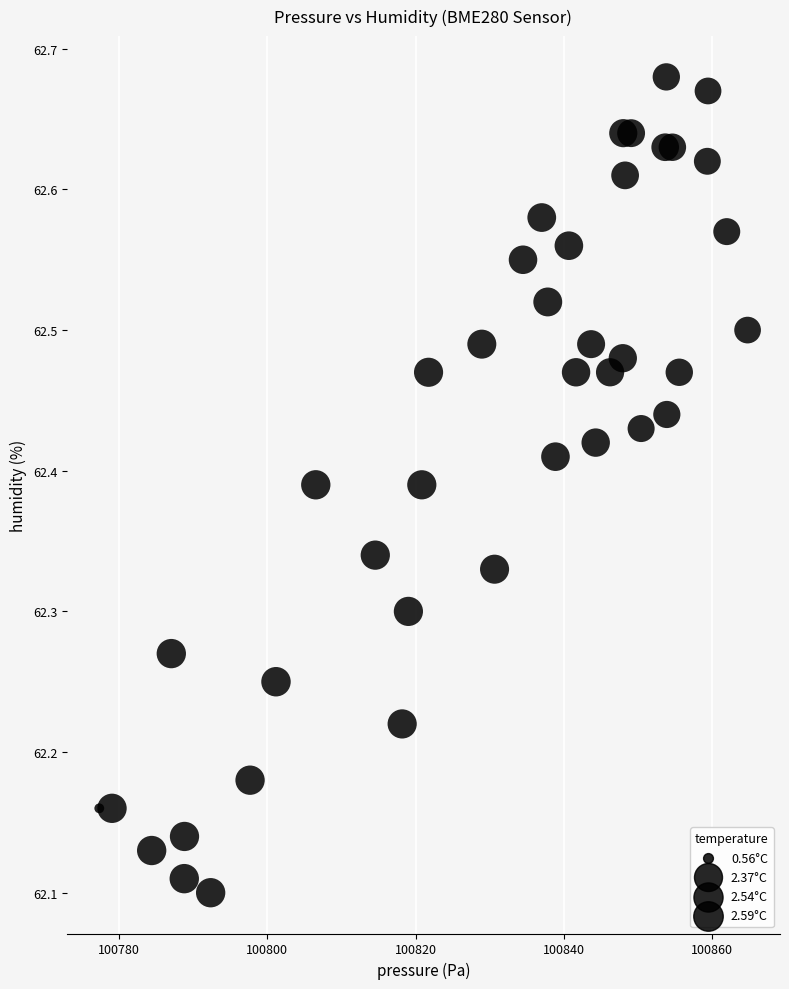

What is the range of X values (max minus min)?

87.5